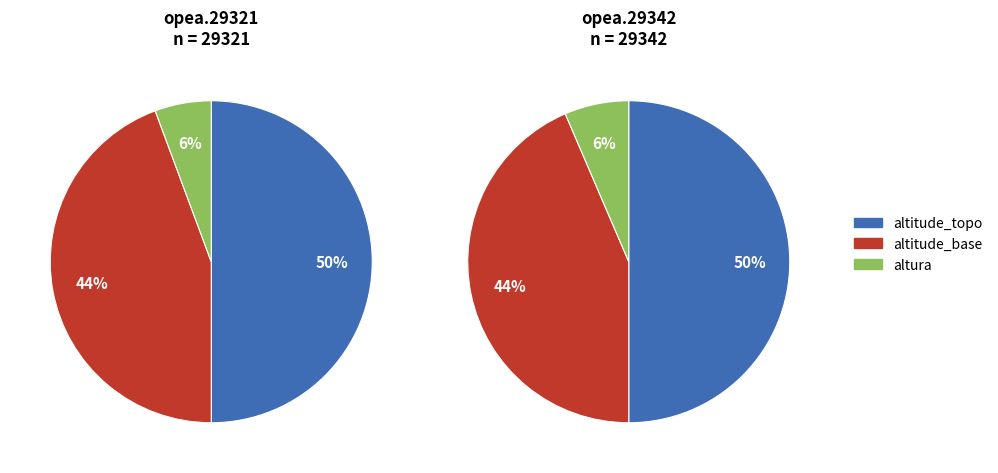

Is it true that opea.29342 is 46% of the pie?

False